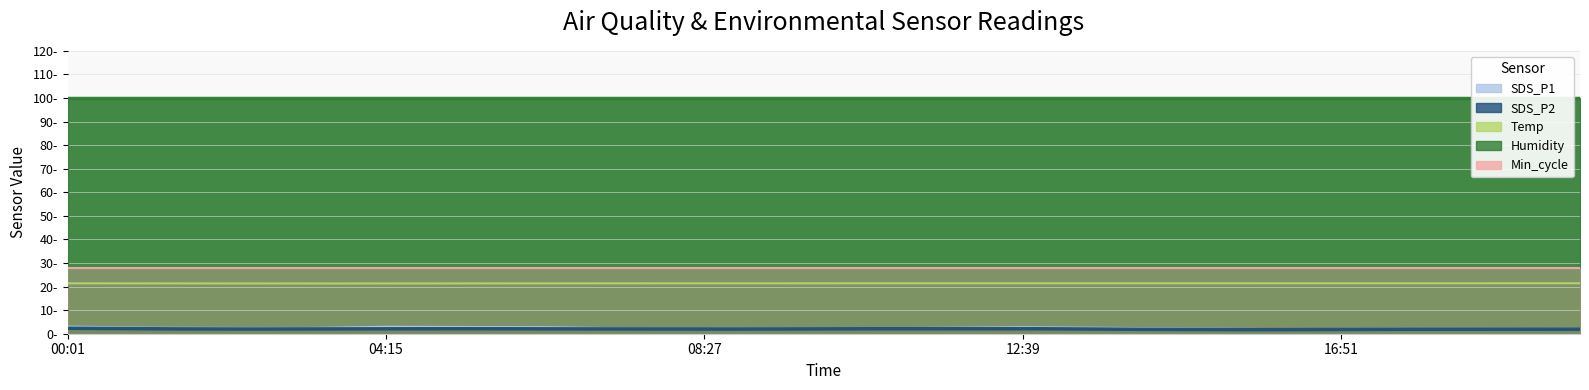

What position from the left is 05:18?

6